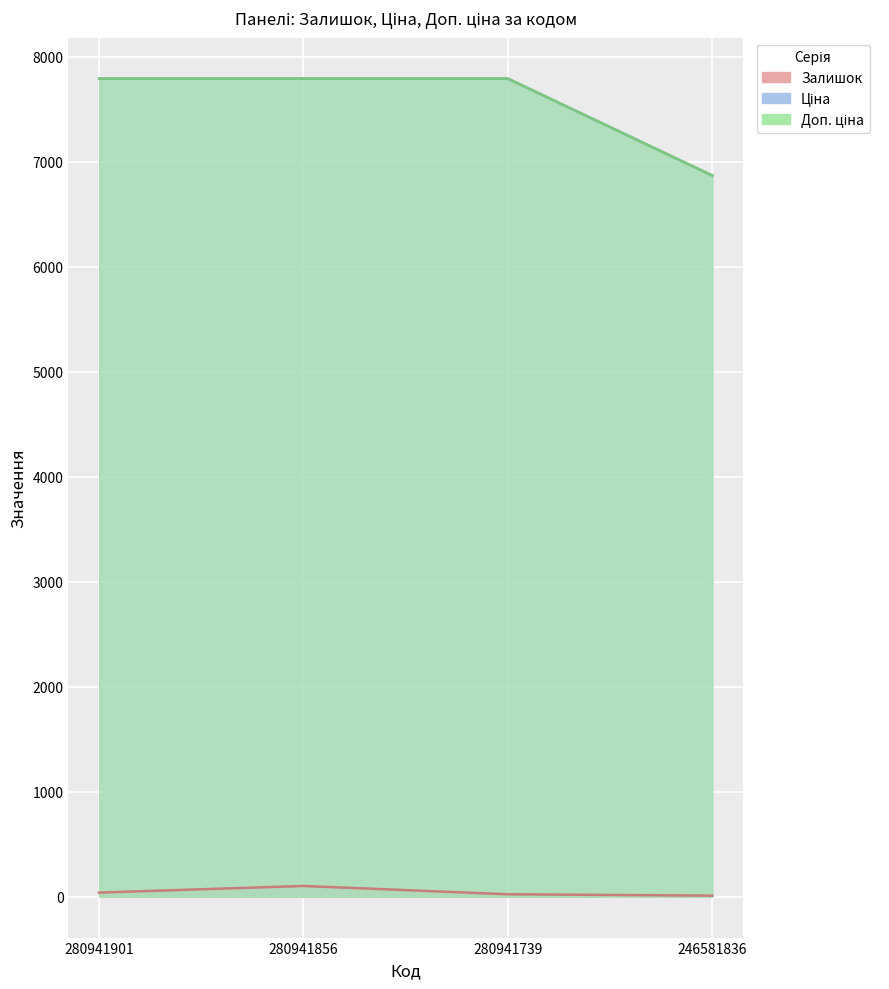

How many data points in Ціна are less than 7792?

1